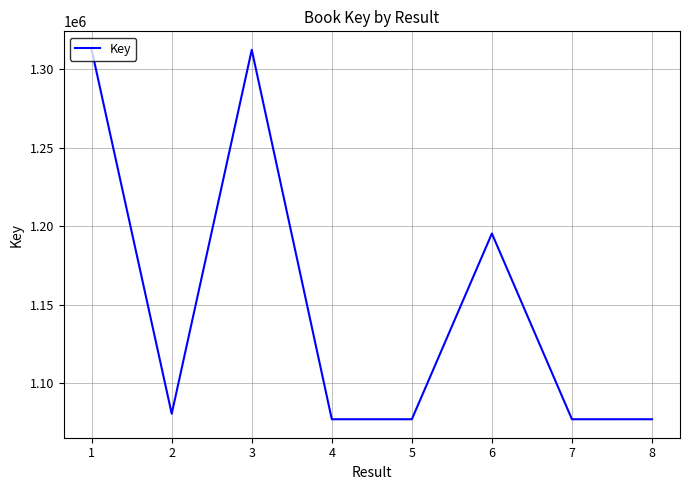

Is it true that the value at 1 is 1312344?

True